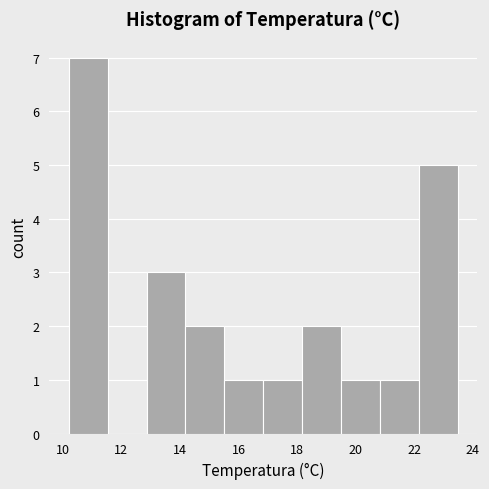

Which range on the x-axis has the tallest bar?

10.2 to 11.6